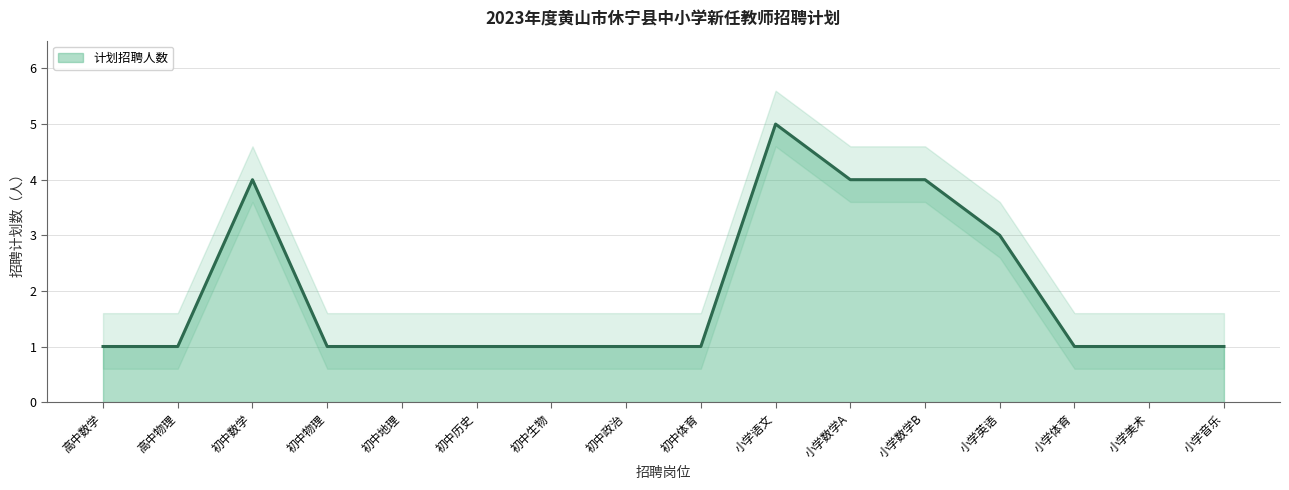

True or false: there are more than 1 points higher than both neighbors.

True